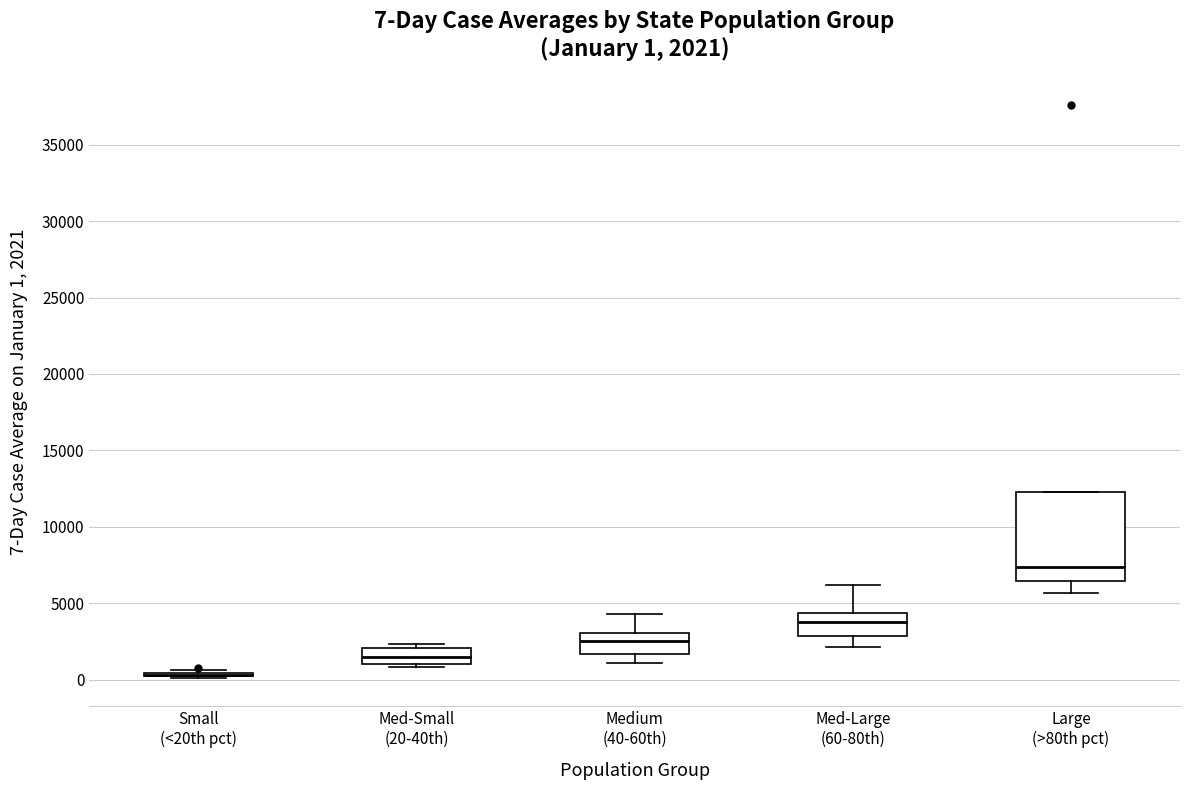

Which box is the tallest, from its lower edge to its upper edge?

Large (>80th pct)